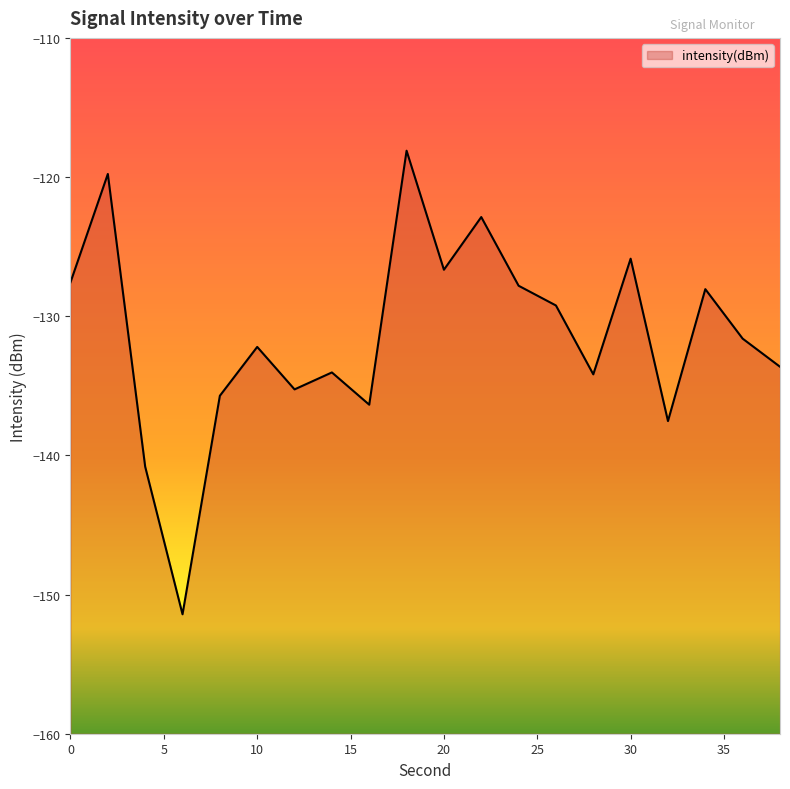

Which label corresponds to the smallest value in the chart?

6